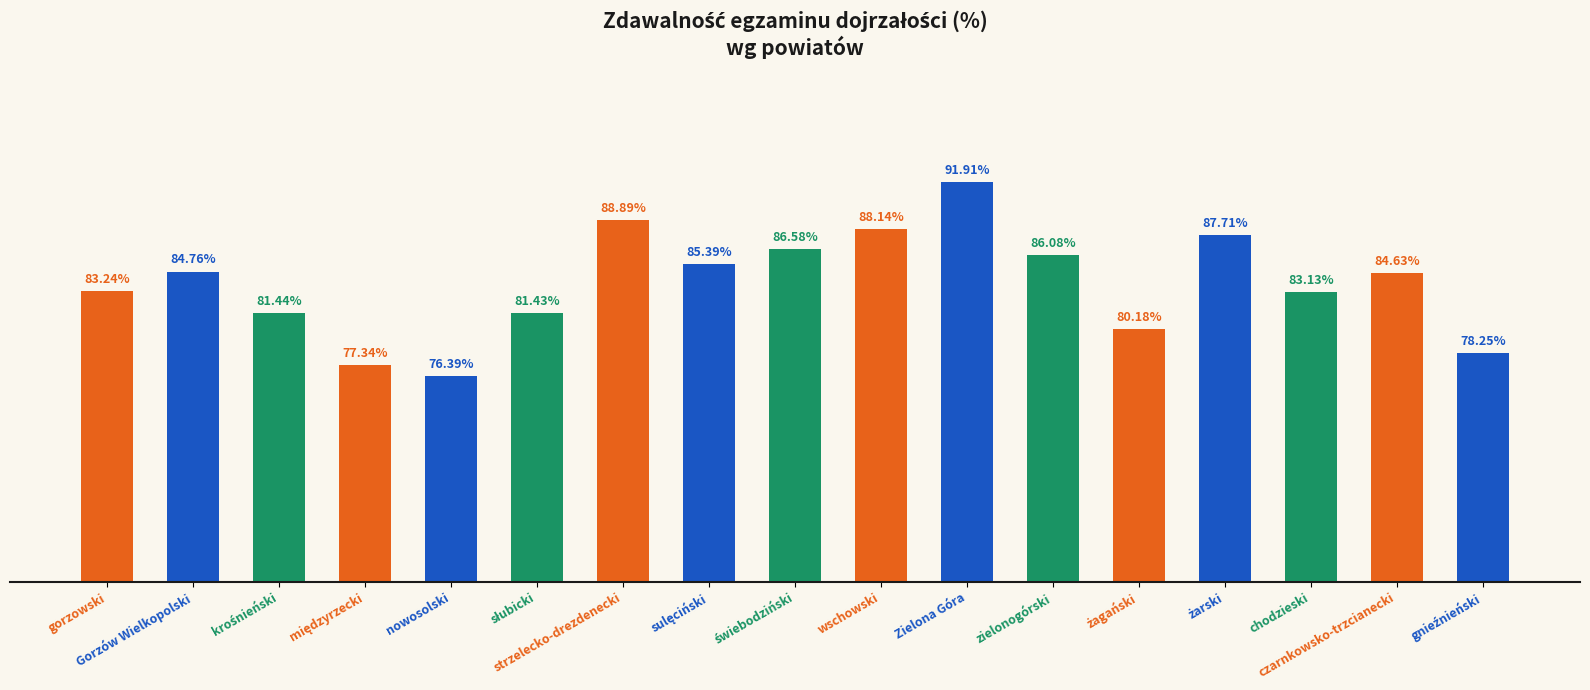

At which label is the value closest to 84?

czarnkowsko-trzcianecki